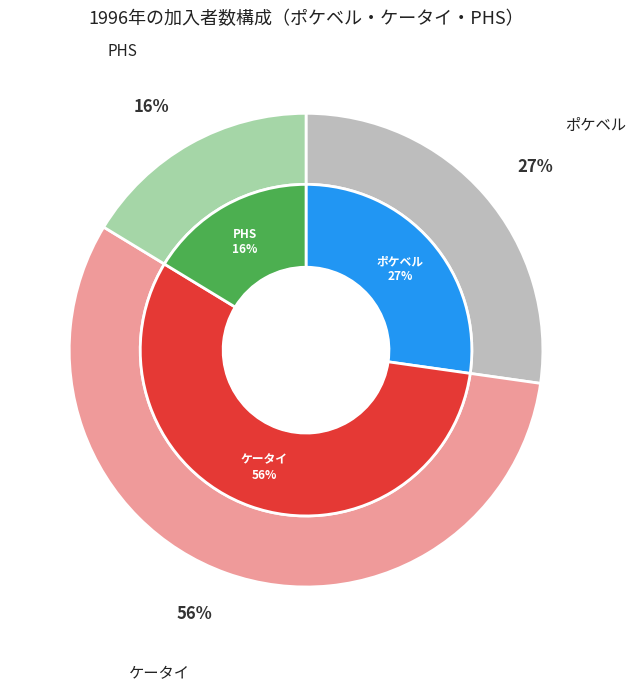

Rank the categories by value from lowest to highest.

PHS, ポケベル, ケータイ